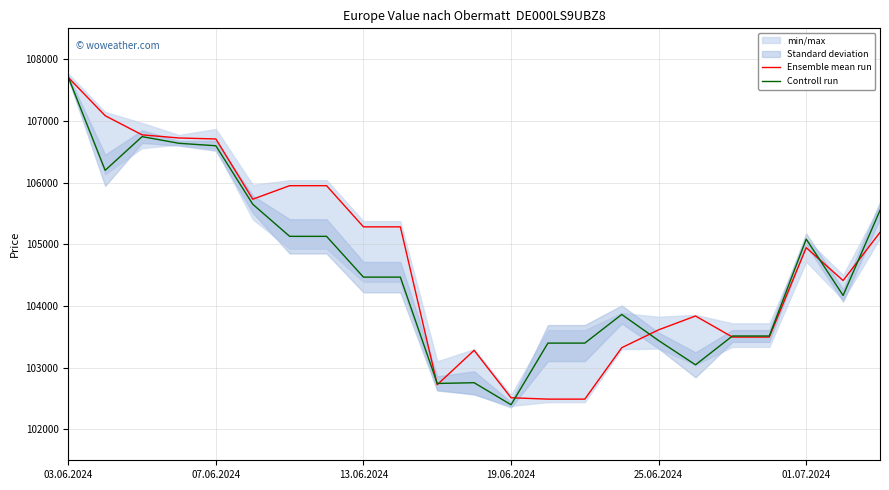

List the series in order of their peak value, highest first.

Controll run, Ensemble mean run